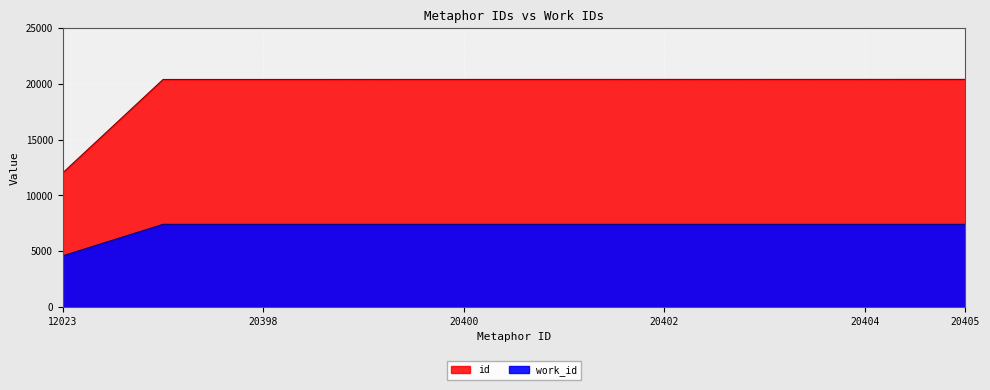

How many lines are shown in the chart?

2